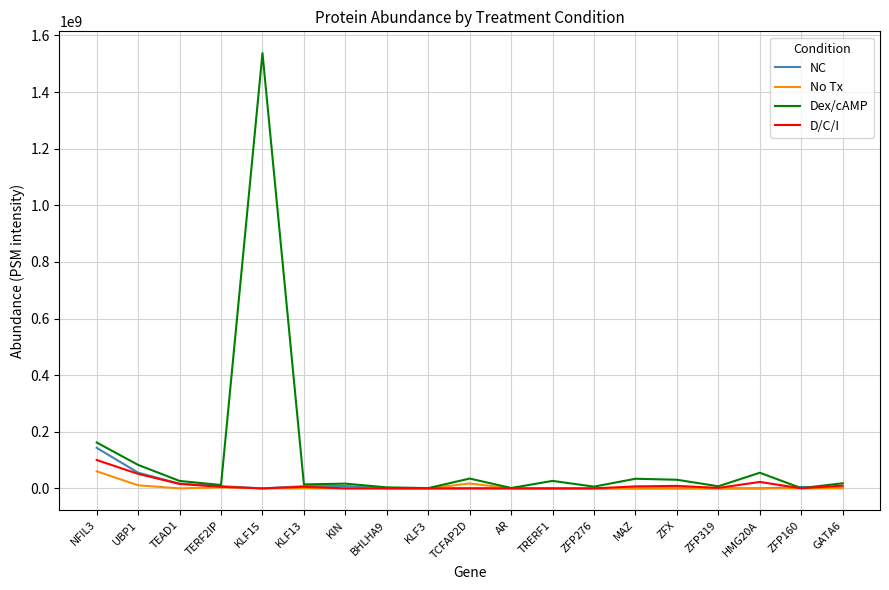

Which label corresponds to the largest value in the chart?

KLF15